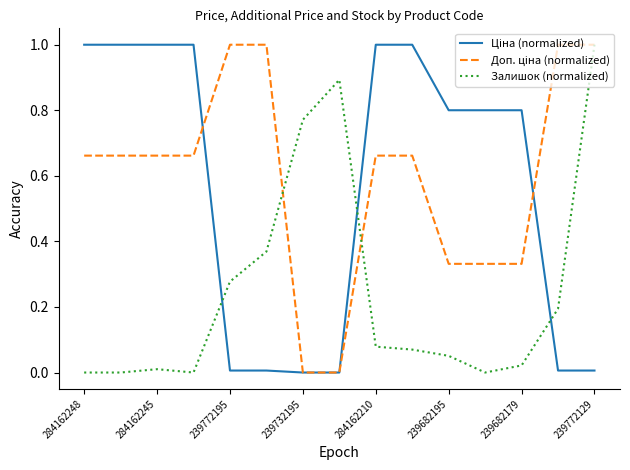

How many lines are shown in the chart?

3